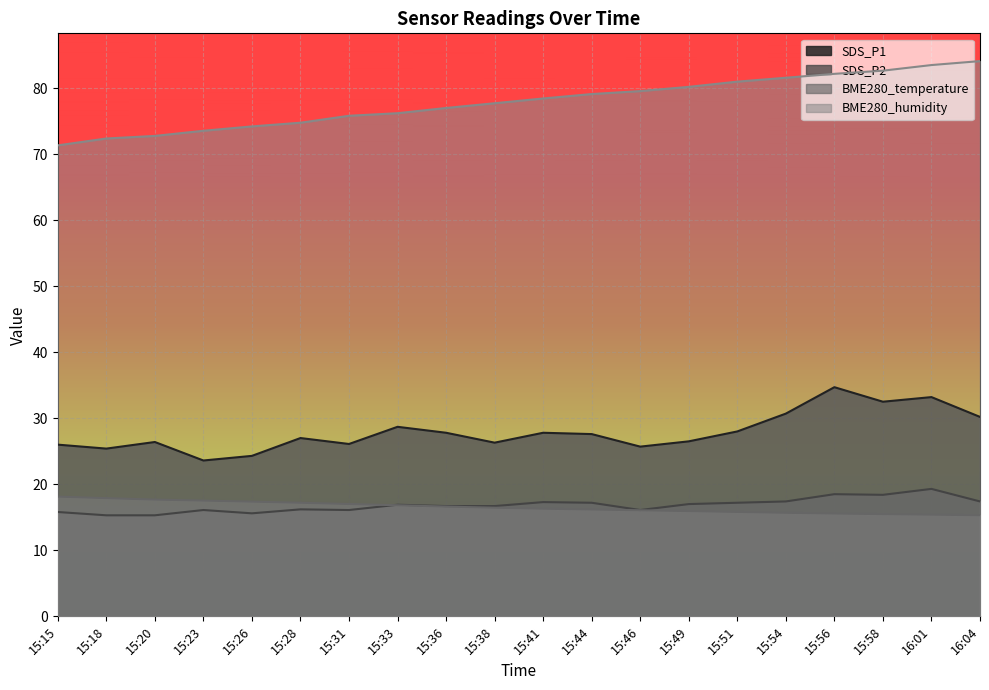

What is the label of the 18th point from the left?

15:58